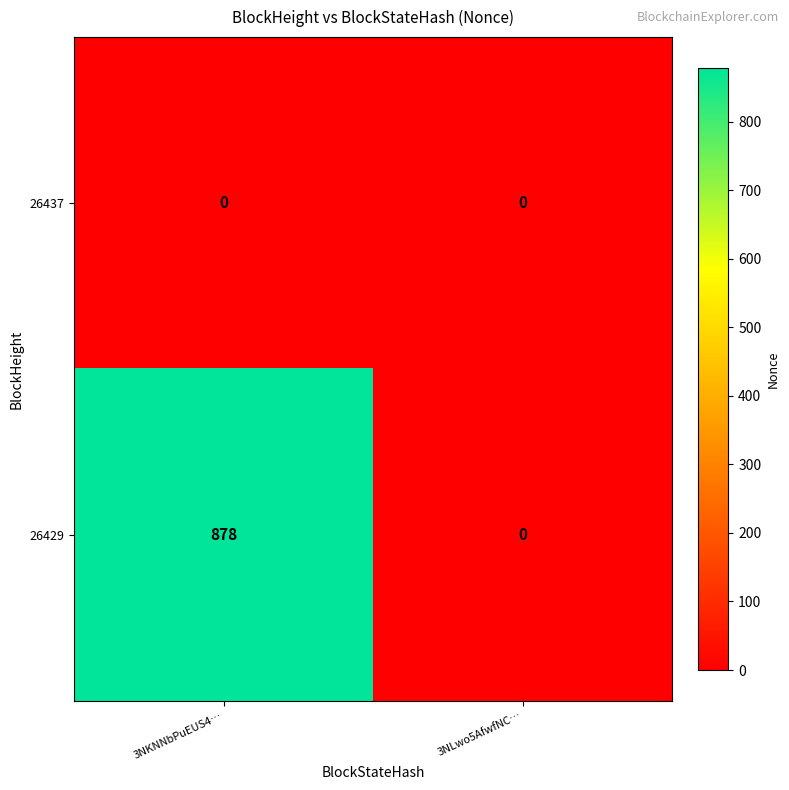

Reading left to right, extract all data points from this chart.

26437: 0	0
26429: 878	0